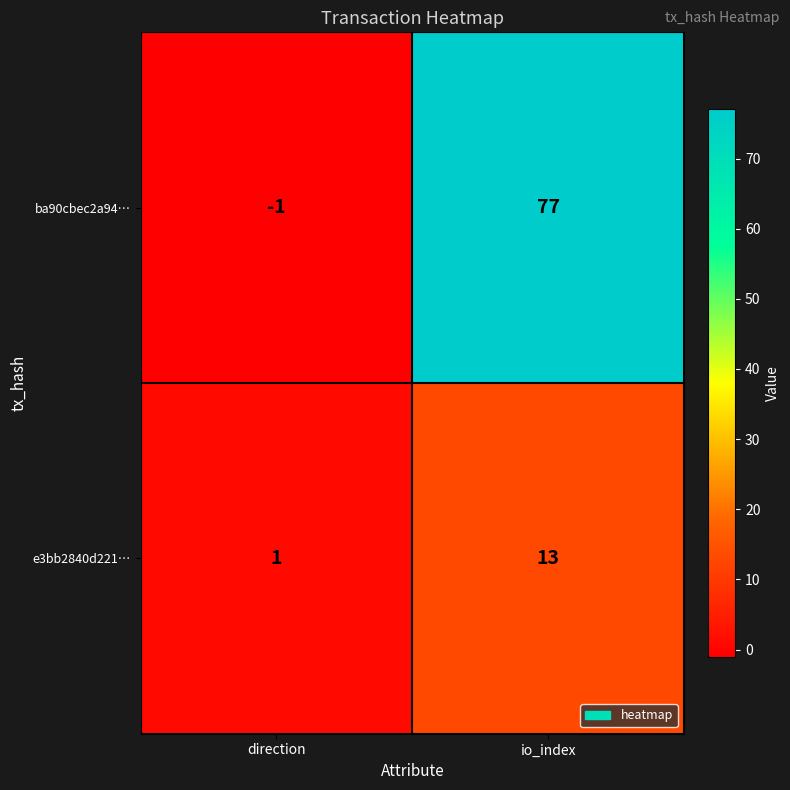

Count the number of categories in the chart.

2